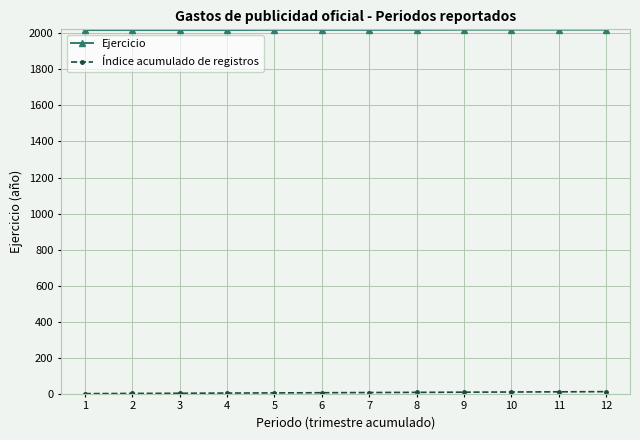

What is the sum of all Ejercicio values?

24228